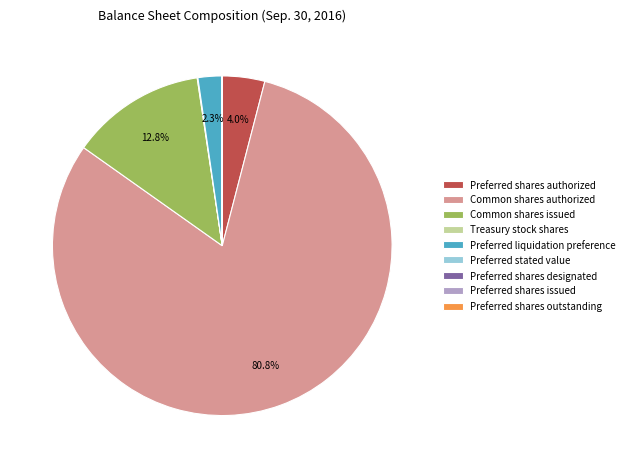

Which has a higher value, Common shares authorized or Preferred shares authorized?

Common shares authorized